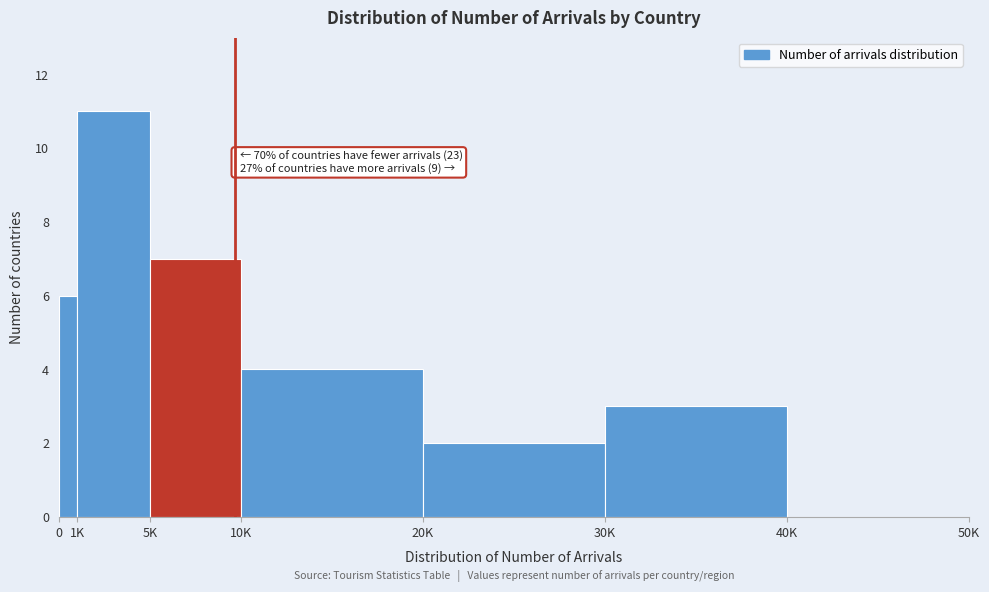

Reading left to right, transcribe all the data shown in this chart.

0=6	1K=11	5K=7	10K=4	20K=2	30K=3	40K=0